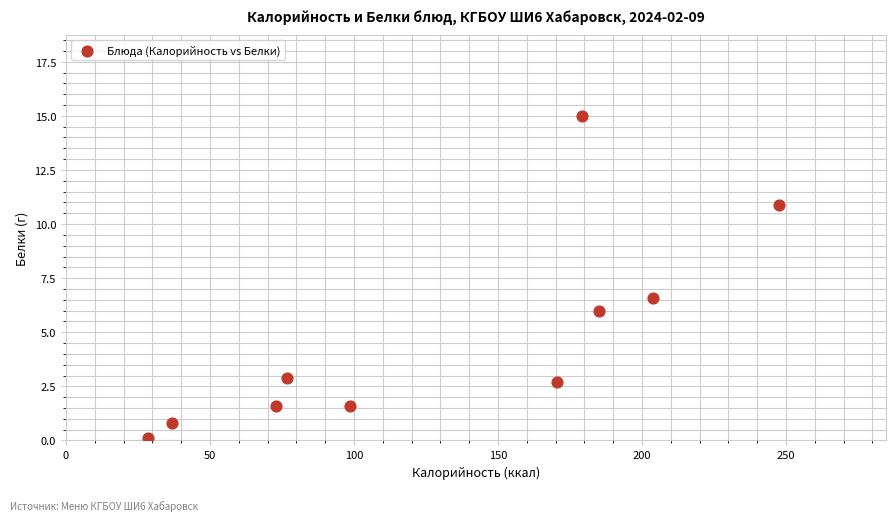

What is the average X value?

130.1